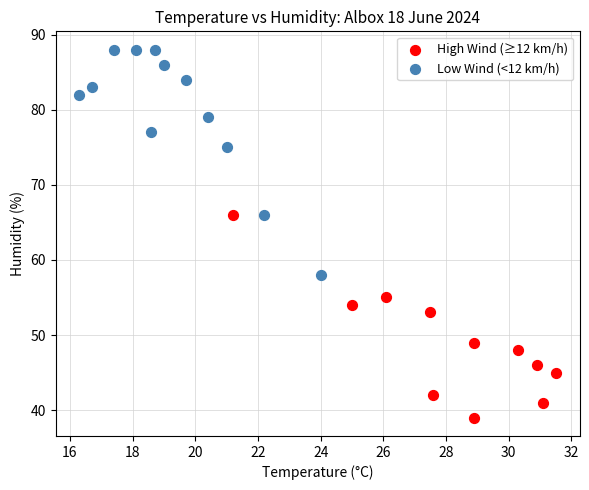

Which series contains the highest Y value?

Low Wind (<12 km/h)